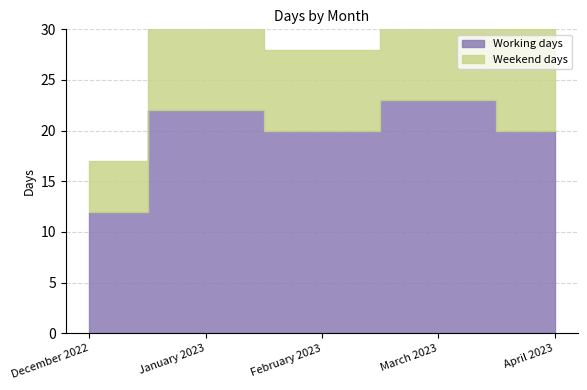

Where does the Weekend days series first go above 8?

January 2023